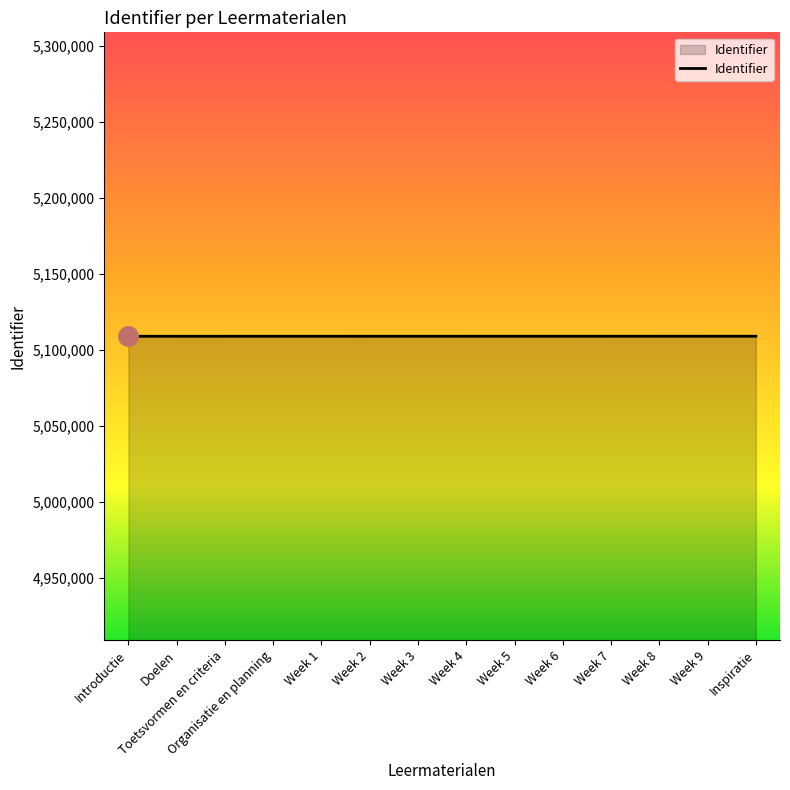

What position from the right is Toetsvormen en criteria?

12